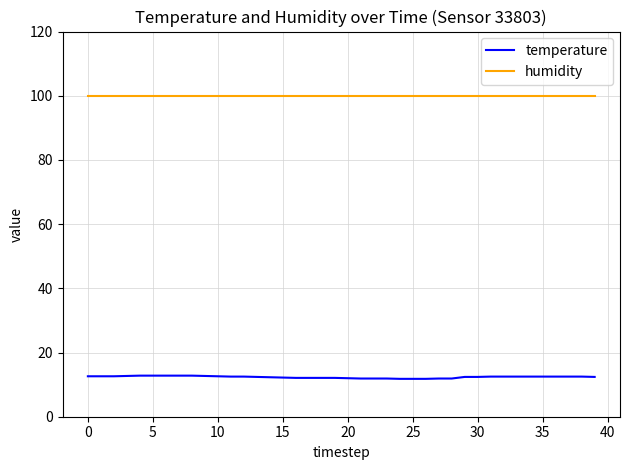

What is the minimum value for humidity?

99.9